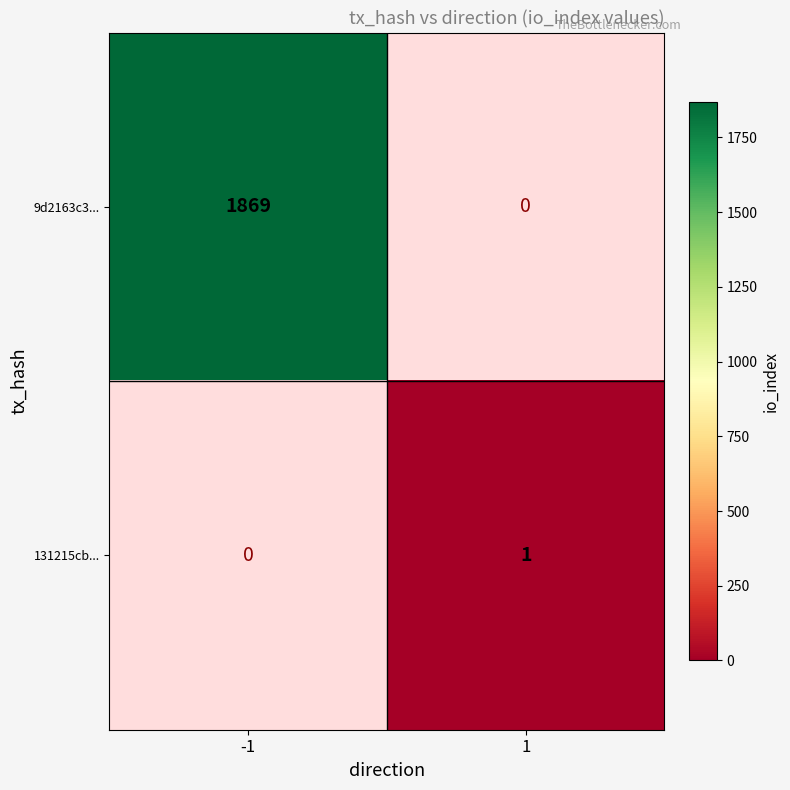

The value of 9d2163c3... at -1 is 1869. True or false?

True